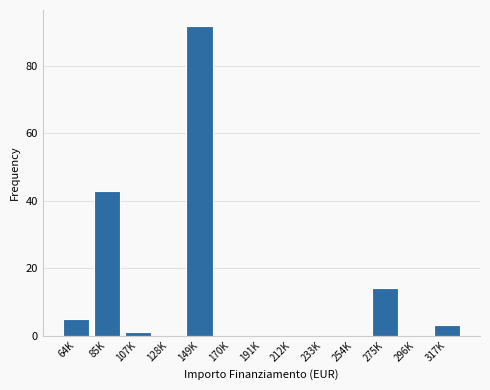

Reading left to right, what are all the values shown in this chart?

64K=5	85K=43	107K=1	128K=0	149K=92	170K=0	191K=0	212K=0	233K=0	254K=0	275K=14	296K=0	317K=3